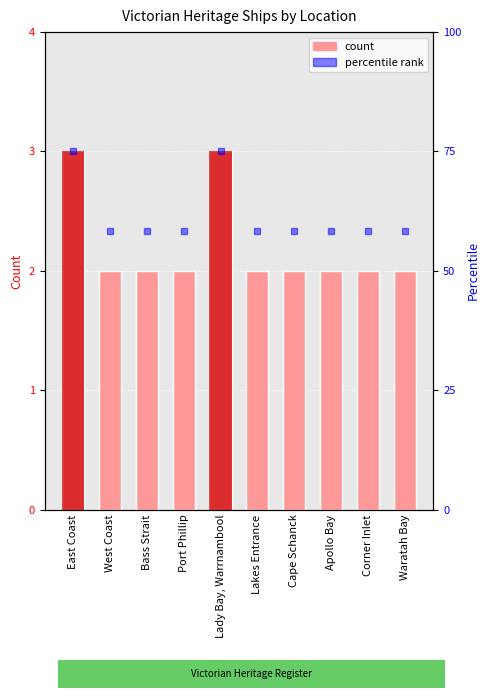

Rank the categories by value from lowest to highest.

West Coast, Bass Strait, Port Phillip, Lakes Entrance, Cape Schanck, Apollo Bay, Corner Inlet, Waratah Bay, East Coast, Lady Bay, Warrnambool